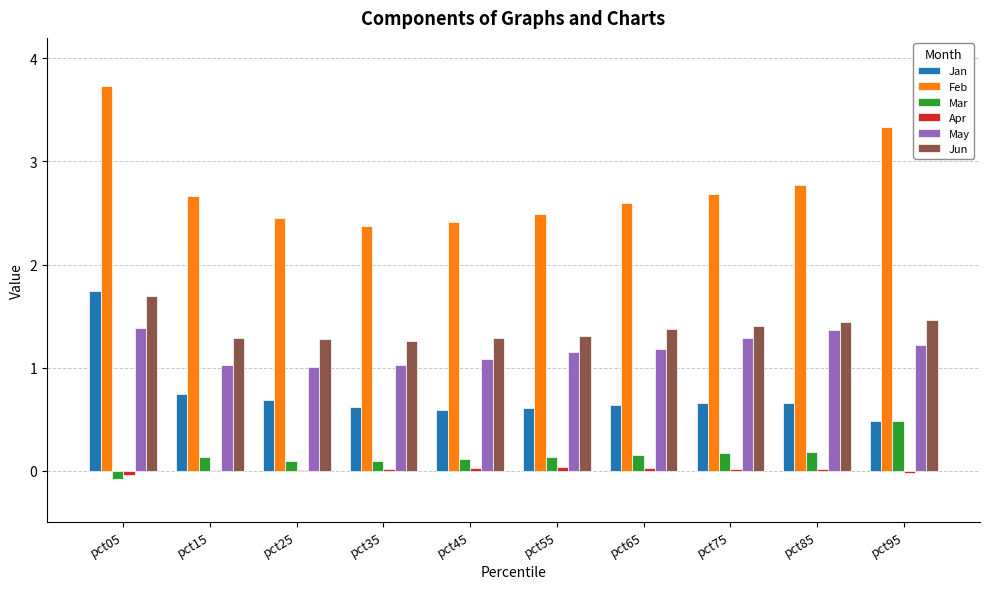

What is the maximum value shown in the chart?

3.7